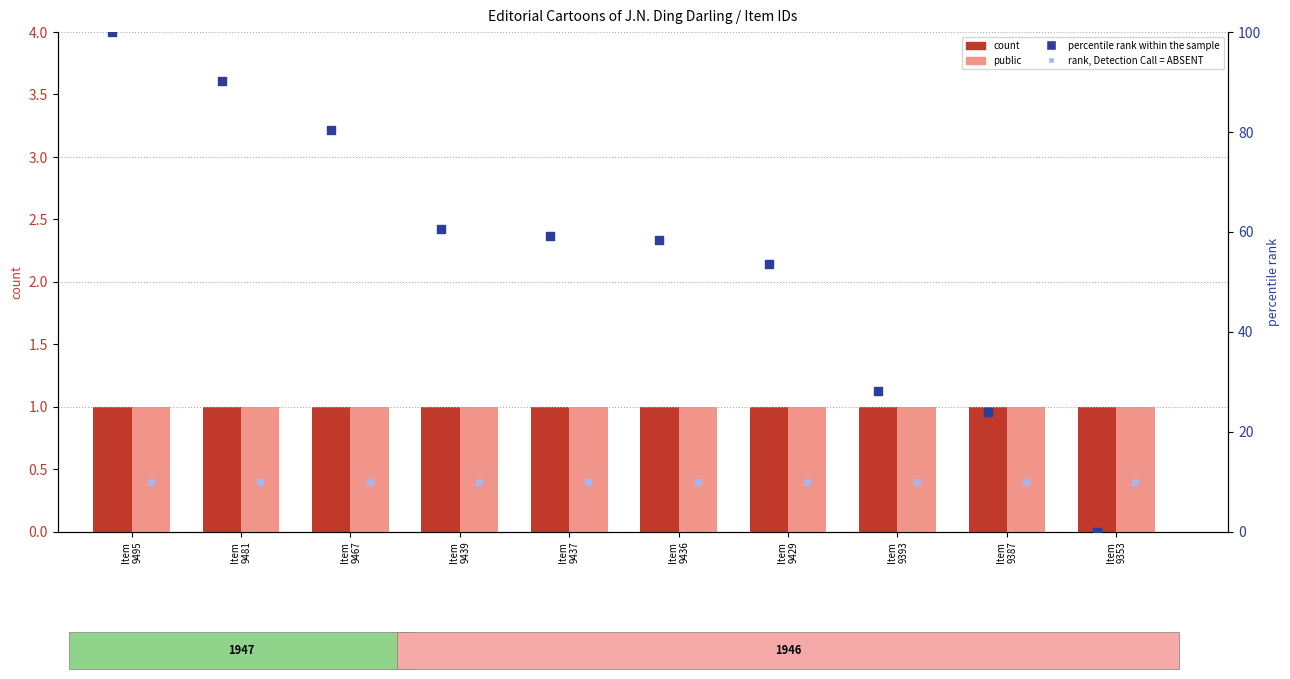

Which series contains the lowest Y value?

percentile rank within the sample